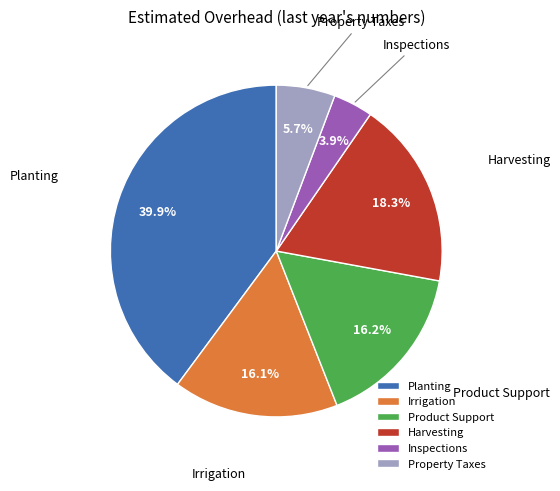

To the nearest percent, what portion does Harvesting represent?

18%